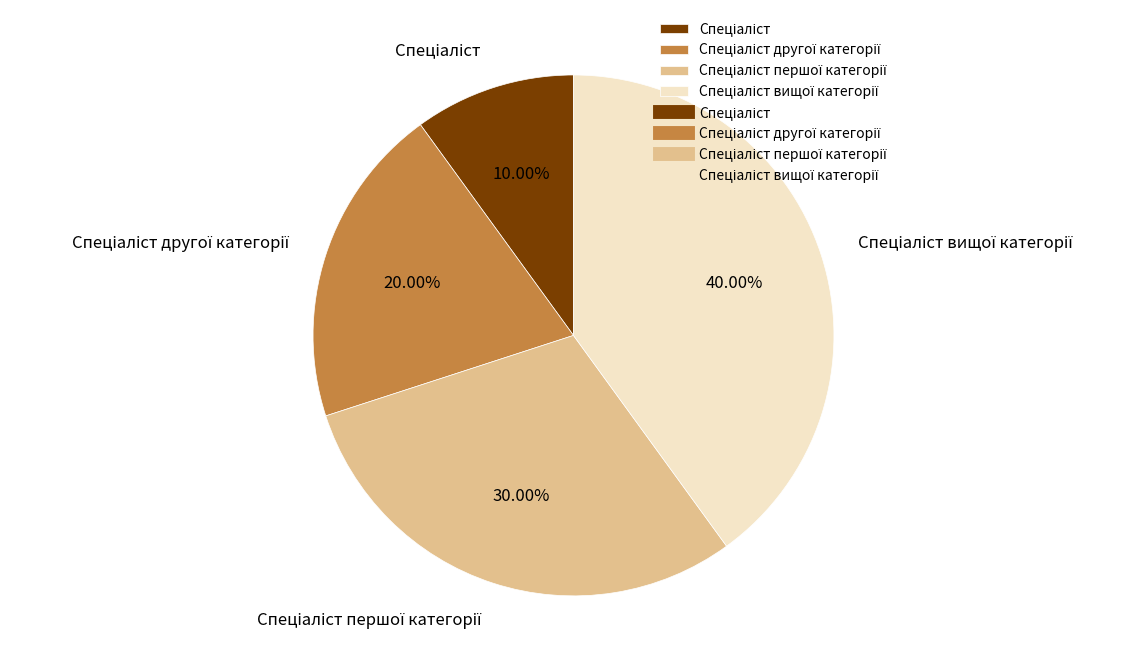

Is there any slice that represents more than half of the pie?

No